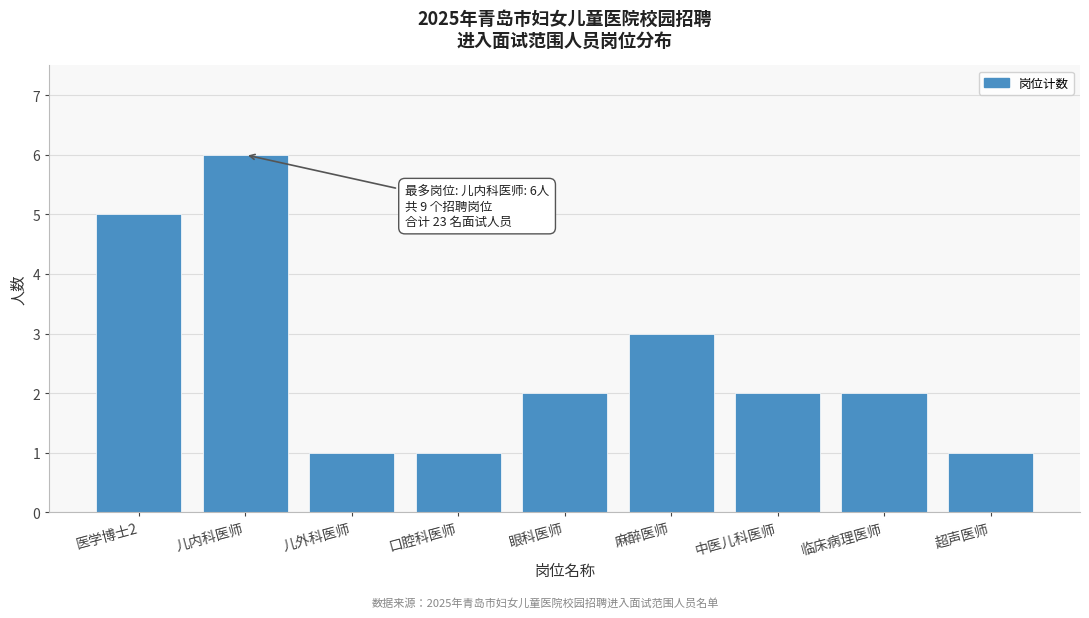

Reading left to right, extract all data points from this chart.

5	6	1	1	2	3	2	2	1